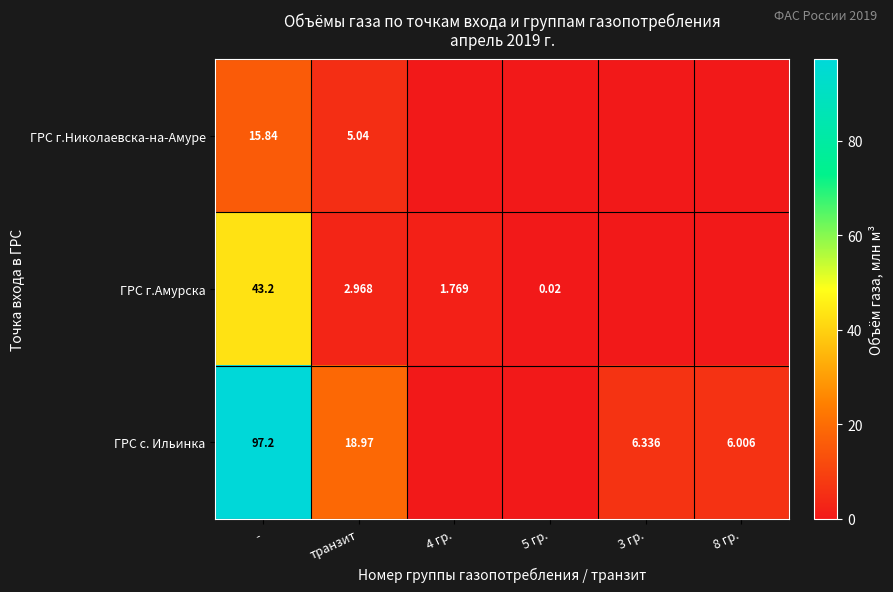

Is the value of ГРС г.Николаевска-на-Амуре at транзит greater than the value of ГРС с. Ильинка at 8 гр.?

No